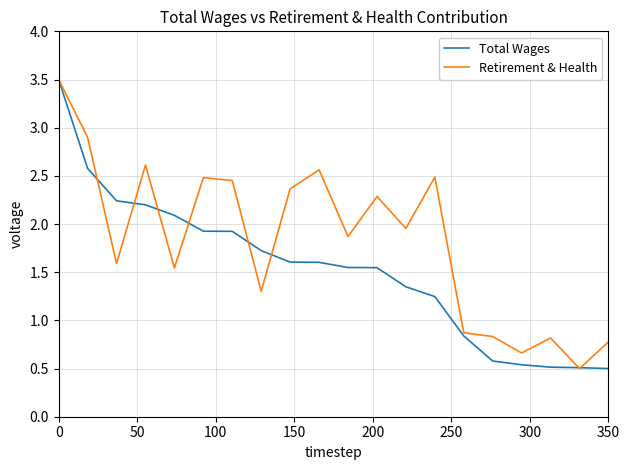

Which series has the largest total across all categories?

Retirement & Health